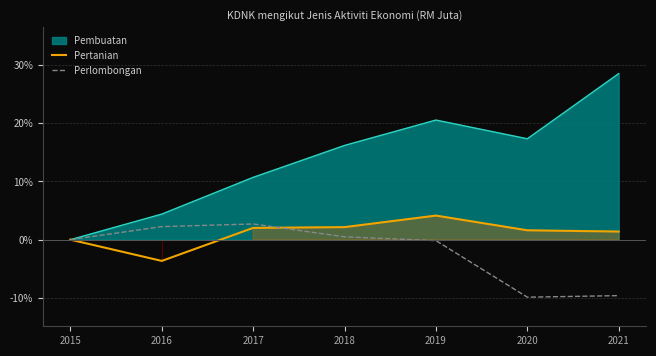

What is the sum of all Perlombongan values?

-14.2